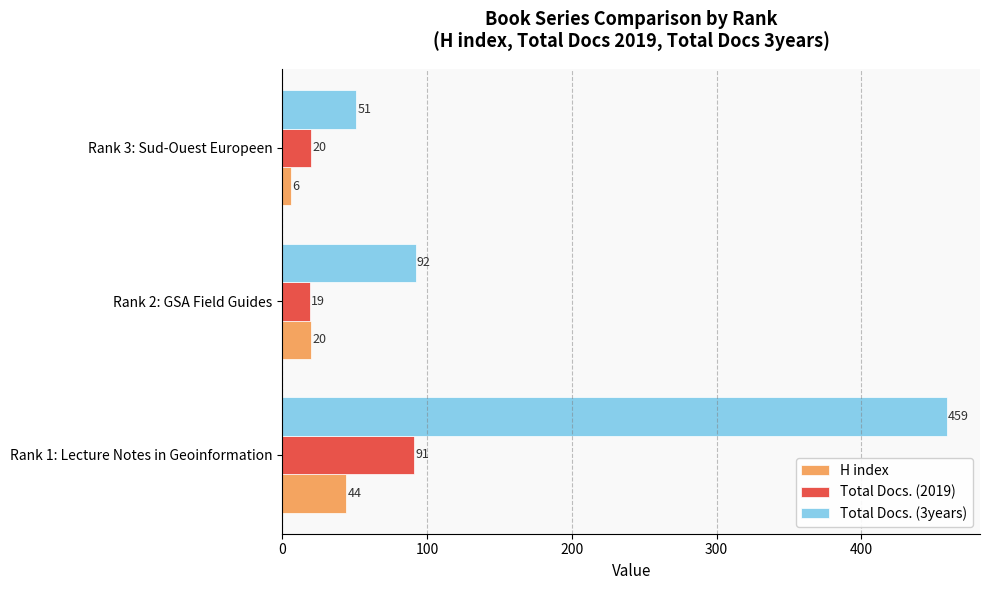

Which series has the largest total across all categories?

Total Docs. (3years)